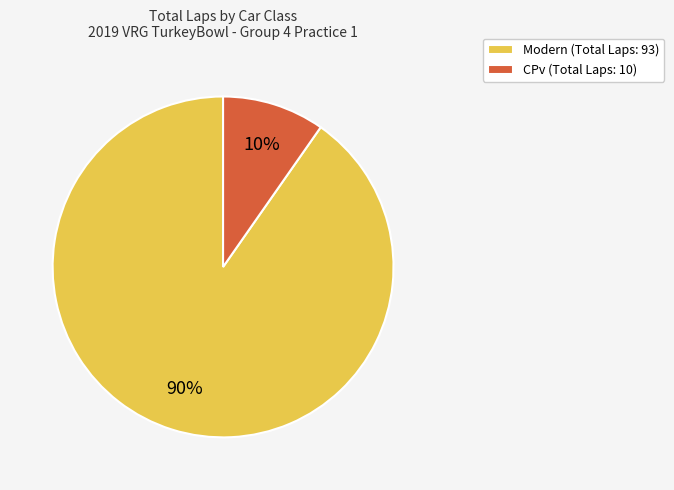

Which has a higher value, CPv (Total Laps: 10) or Modern (Total Laps: 93)?

Modern (Total Laps: 93)